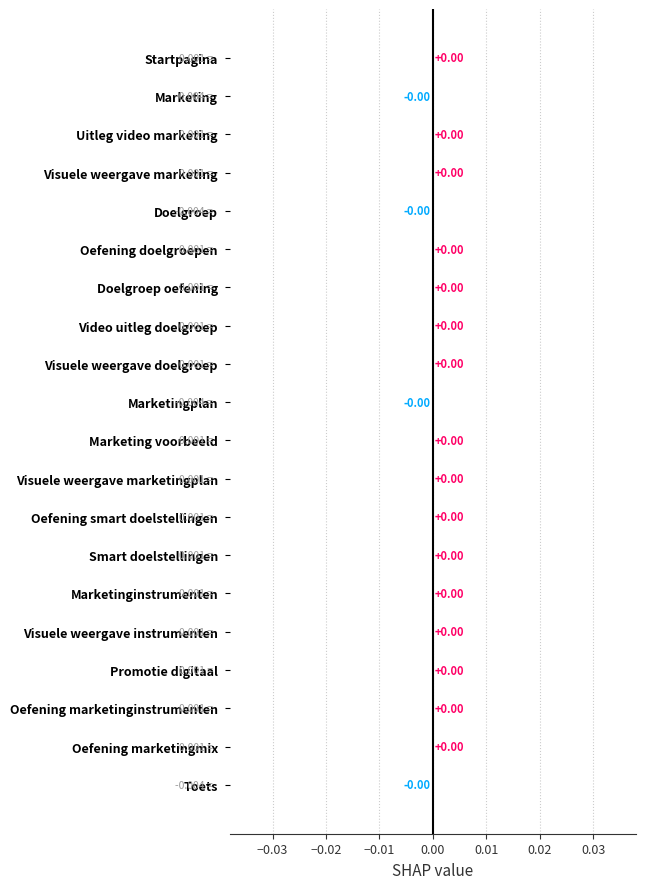

Which category has the highest value across all series?

Oefening marketinginstrumenten